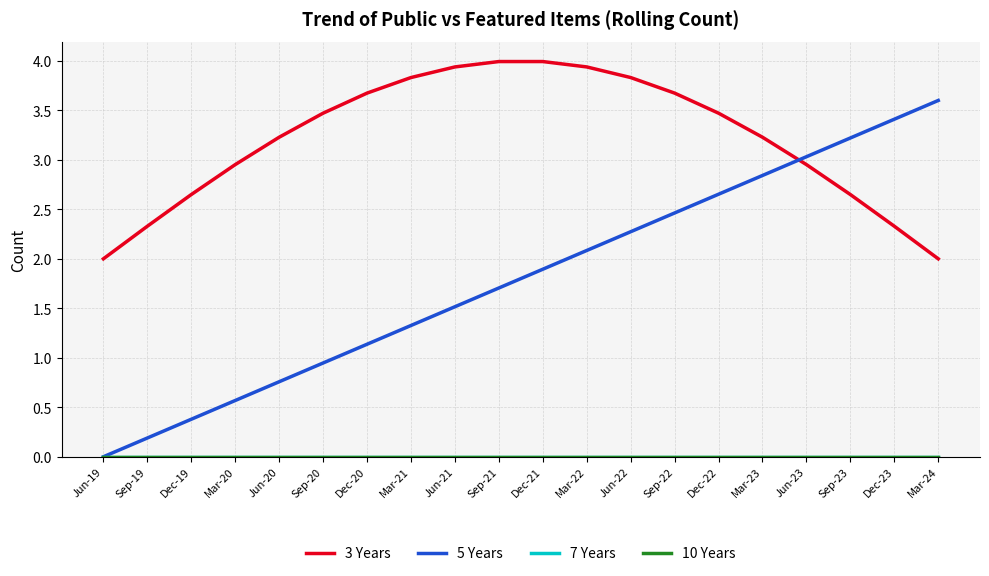

At how many categories does at least one series exceed 3?

16